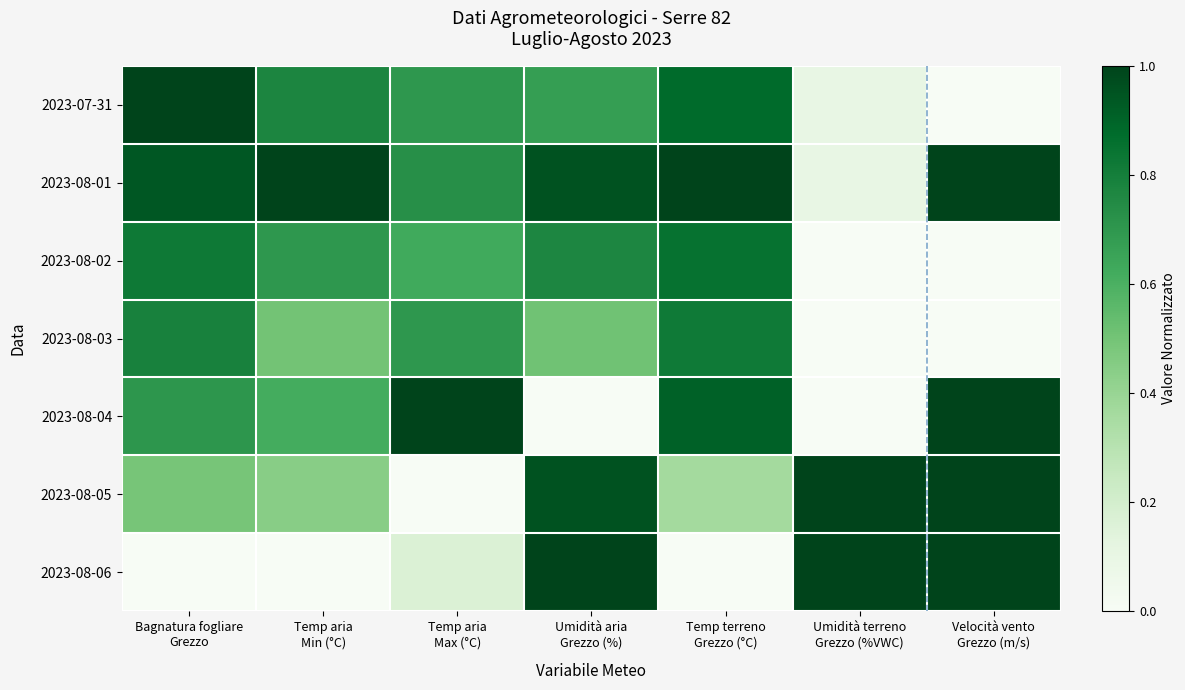

Reading left to right, extract all data points from this chart.

2023-07-31: Bagnatura fogliare
Grezzo=1.0	Temp aria
Min (°C)=0.8	Temp aria
Max (°C)=0.7	Umidità aria
Grezzo (%)=0.7	Temp terreno
Grezzo (°C)=0.9	Umidità terreno
Grezzo (%VWC)=0.1	Velocità vento
Grezzo (m/s)=0.0
2023-08-01: Bagnatura fogliare
Grezzo=0.9	Temp aria
Min (°C)=1.0	Temp aria
Max (°C)=0.7	Umidità aria
Grezzo (%)=1.0	Temp terreno
Grezzo (°C)=1.0	Umidità terreno
Grezzo (%VWC)=0.1	Velocità vento
Grezzo (m/s)=1.0
2023-08-02: Bagnatura fogliare
Grezzo=0.8	Temp aria
Min (°C)=0.7	Temp aria
Max (°C)=0.6	Umidità aria
Grezzo (%)=0.8	Temp terreno
Grezzo (°C)=0.8	Umidità terreno
Grezzo (%VWC)=0.0	Velocità vento
Grezzo (m/s)=0.0
2023-08-03: Bagnatura fogliare
Grezzo=0.8	Temp aria
Min (°C)=0.5	Temp aria
Max (°C)=0.7	Umidità aria
Grezzo (%)=0.5	Temp terreno
Grezzo (°C)=0.8	Umidità terreno
Grezzo (%VWC)=0.0	Velocità vento
Grezzo (m/s)=0.0
2023-08-04: Bagnatura fogliare
Grezzo=0.7	Temp aria
Min (°C)=0.6	Temp aria
Max (°C)=1.0	Umidità aria
Grezzo (%)=0.0	Temp terreno
Grezzo (°C)=0.9	Umidità terreno
Grezzo (%VWC)=0.0	Velocità vento
Grezzo (m/s)=1.0
2023-08-05: Bagnatura fogliare
Grezzo=0.5	Temp aria
Min (°C)=0.4	Temp aria
Max (°C)=0.0	Umidità aria
Grezzo (%)=1.0	Temp terreno
Grezzo (°C)=0.4	Umidità terreno
Grezzo (%VWC)=1.0	Velocità vento
Grezzo (m/s)=1.0
2023-08-06: Bagnatura fogliare
Grezzo=0.0	Temp aria
Min (°C)=0.0	Temp aria
Max (°C)=0.2	Umidità aria
Grezzo (%)=1.0	Temp terreno
Grezzo (°C)=0.0	Umidità terreno
Grezzo (%VWC)=1.0	Velocità vento
Grezzo (m/s)=1.0